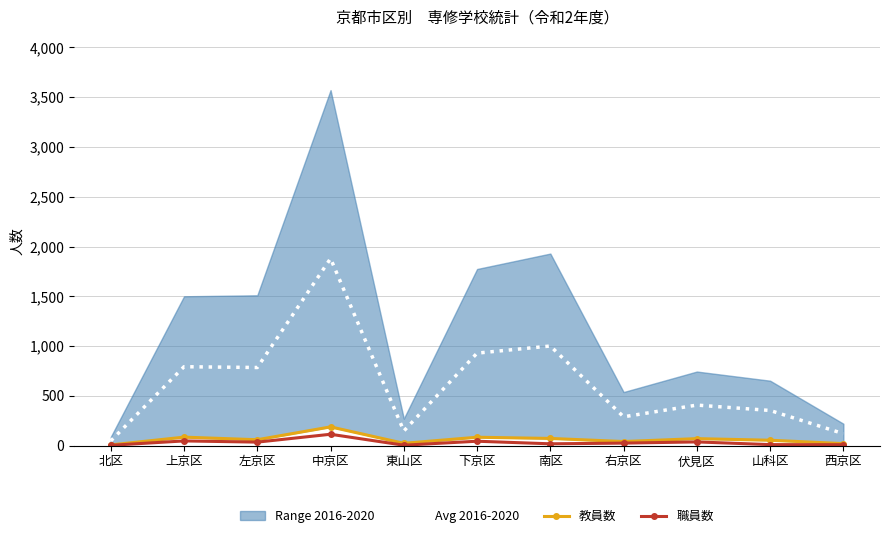

Between 西京区 and 伏見区, which is larger?

伏見区